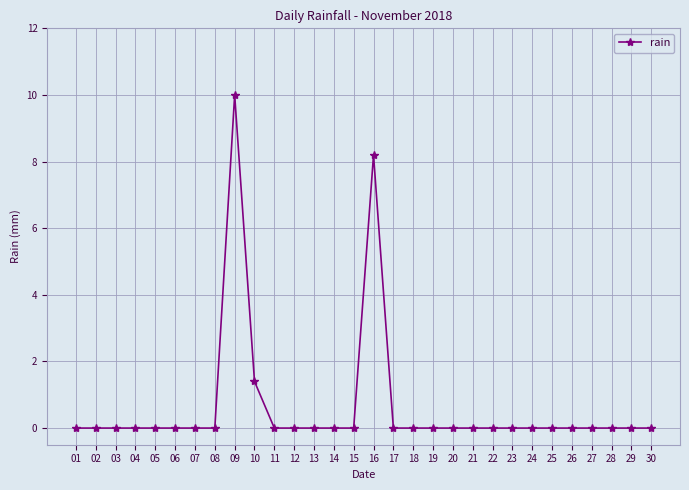

Which has a higher value, 09 or 12?

09